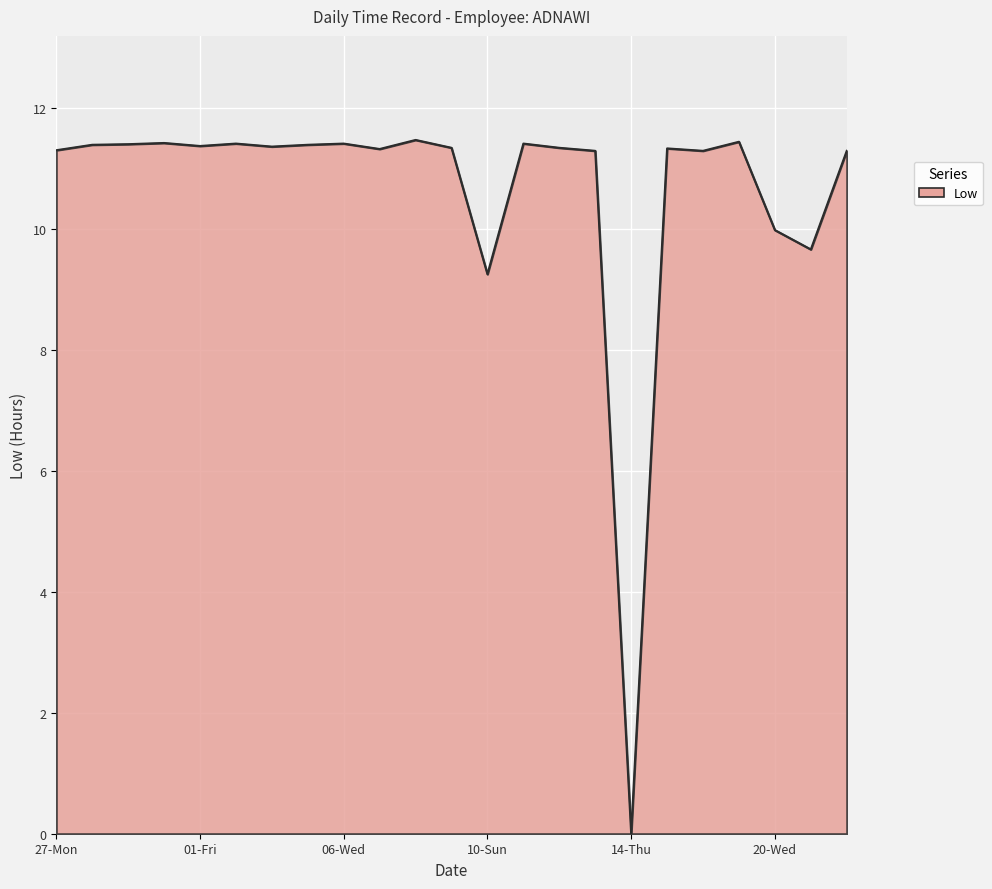

What is the greatest value displayed?

11.5